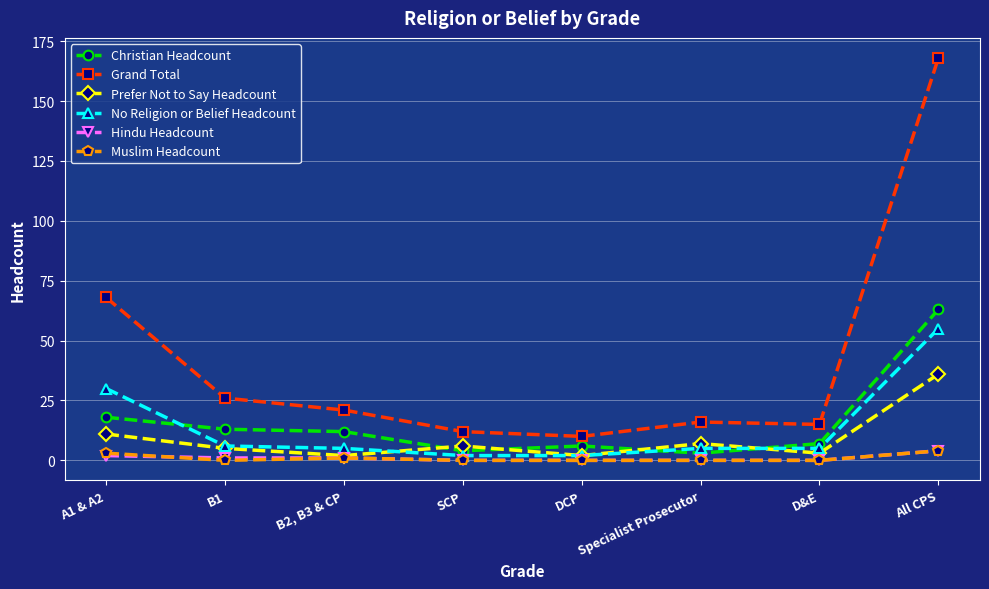

What is the label of the 2nd point from the right?

D&E